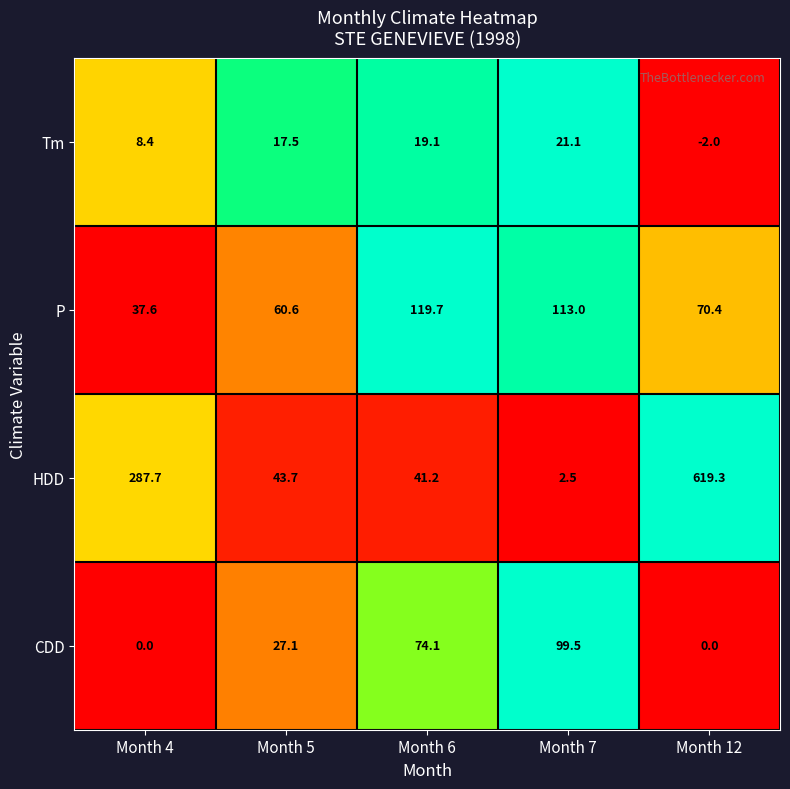

At which label is HDD closest to 310?

Month 4